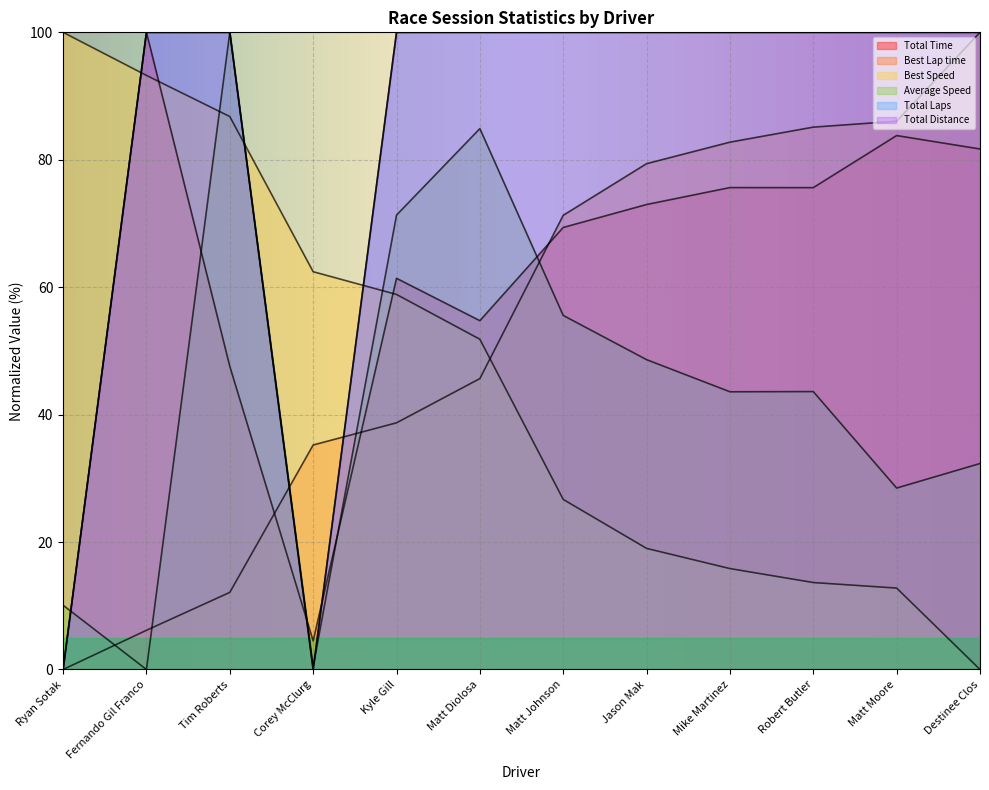

Count the number of categories in the chart.

12